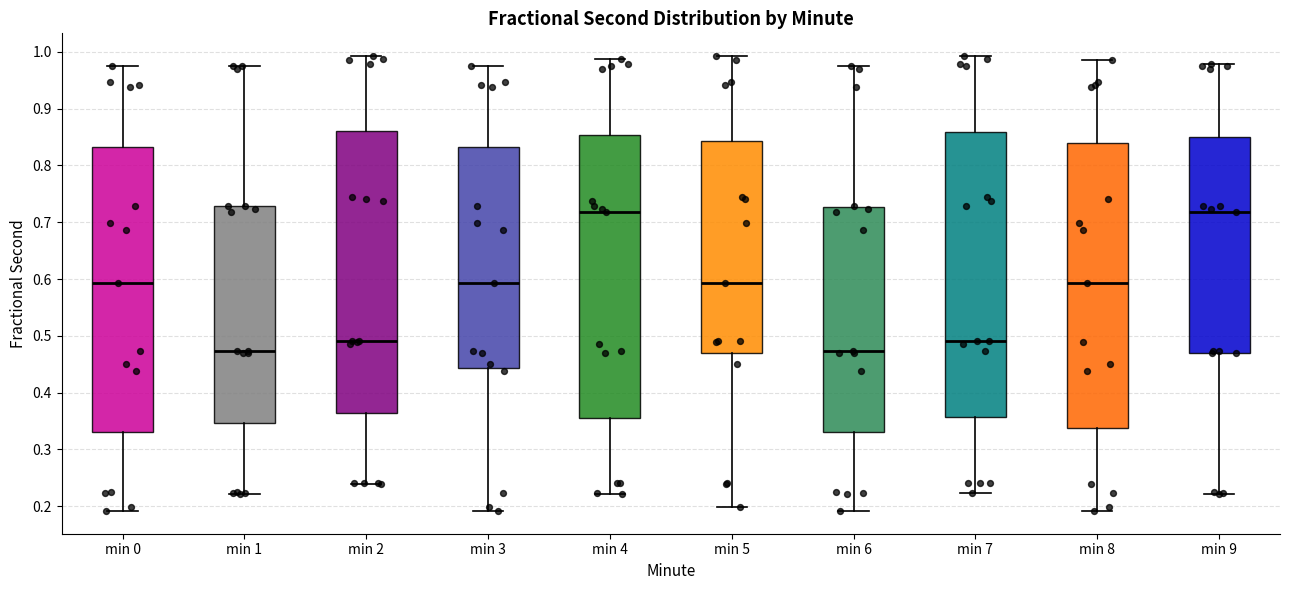

Where does the median line of the box for min 3 sit on the y-axis? The values are not printed on the chart, so give them approximately, as read against the axis.

0.59